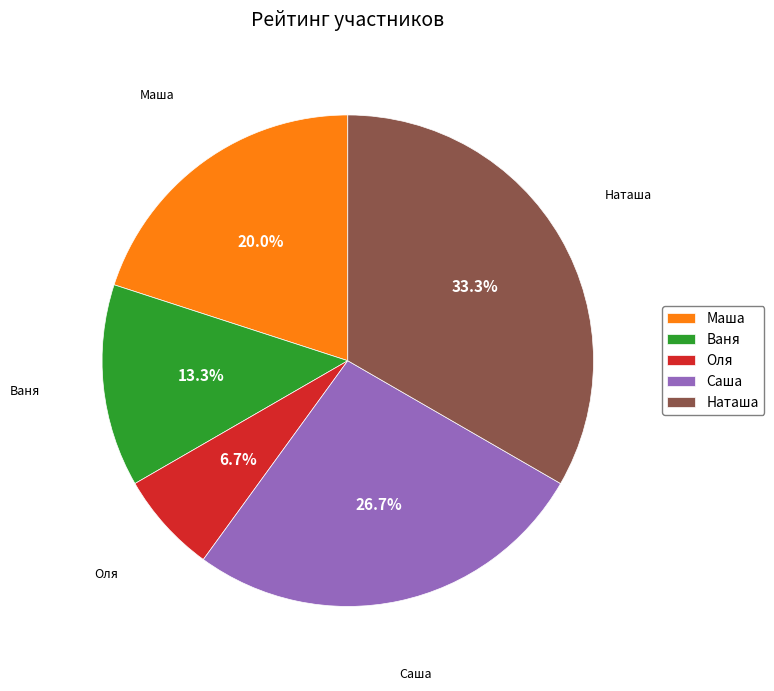

Which slice is the largest?

Наташа